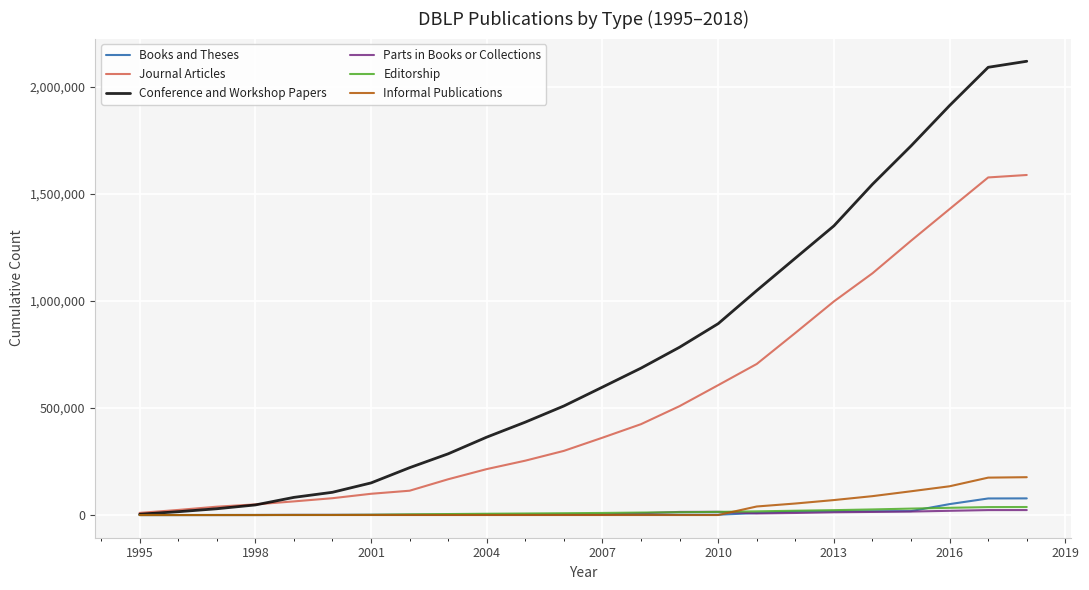

What is the maximum value shown in the chart?

2119646